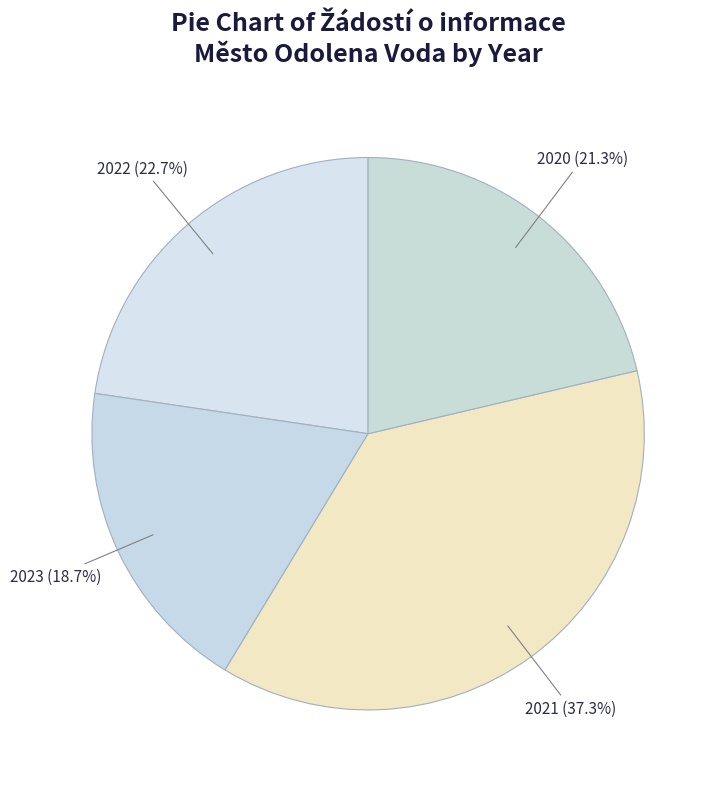

Which category has the biggest portion of the pie?

2021